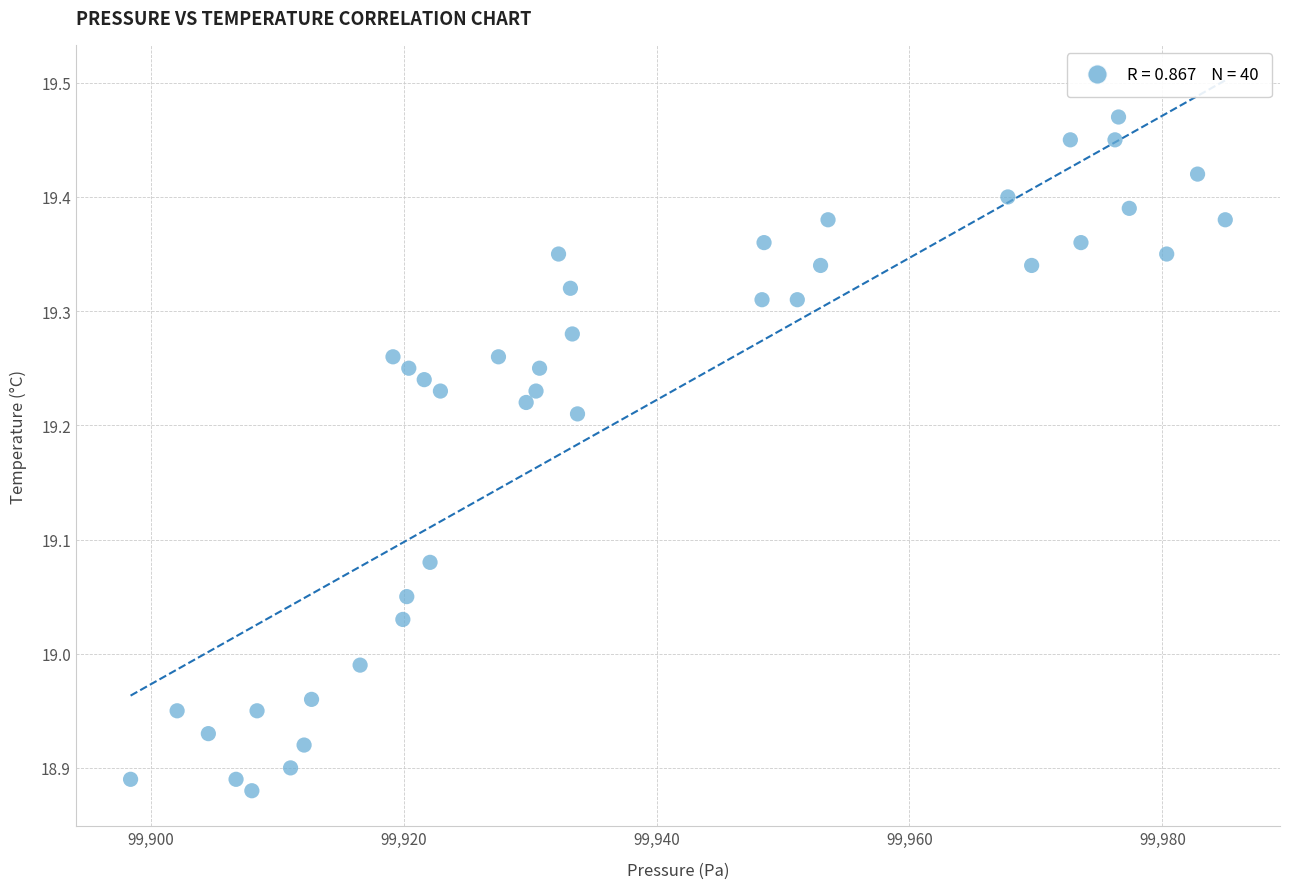

What is the range of X values (max minus min)?

86.6